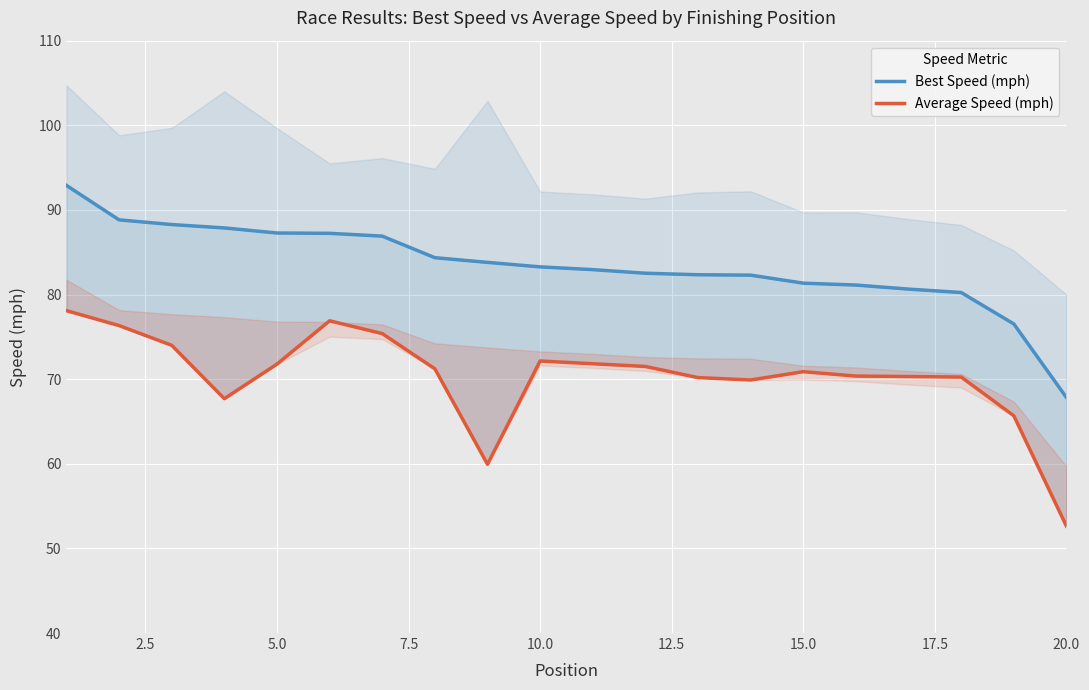

True or false: Best Speed (mph) and Average Speed (mph) intersect in this chart.

False